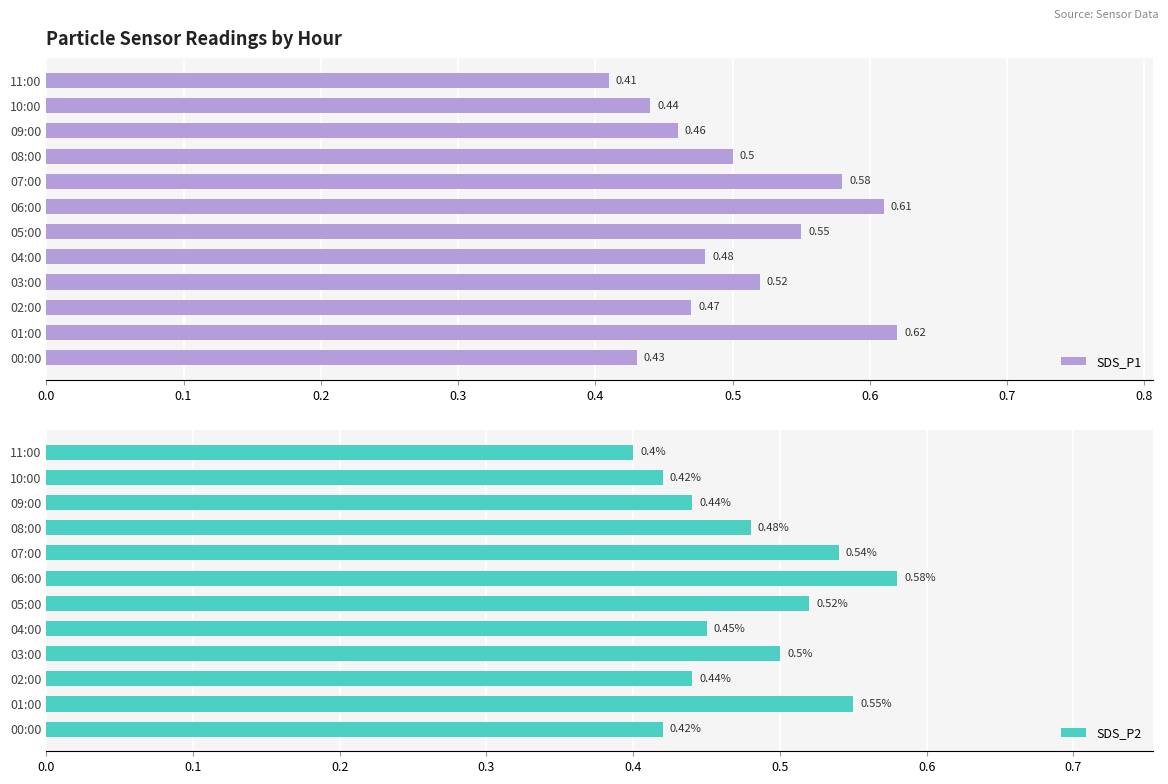

Which series has the largest range (max minus min)?

SDS_P1